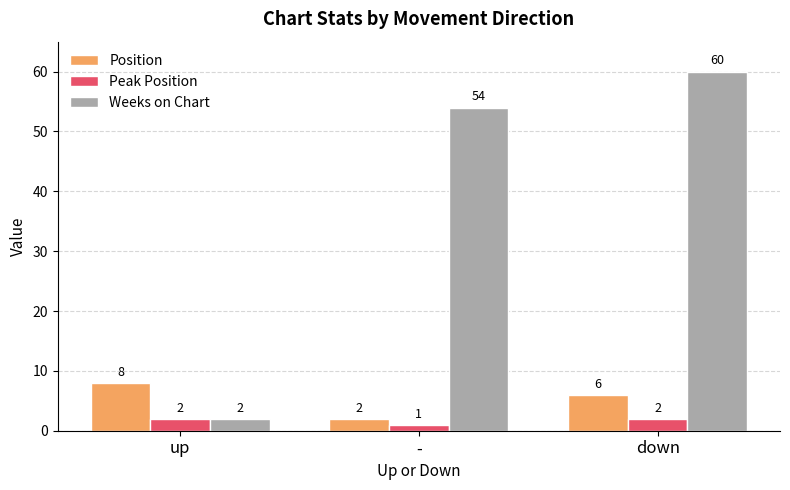

Reading left to right, what are all the values shown in this chart?

Position: up=8	-=2	down=6
Peak Position: up=2	-=1	down=2
Weeks on Chart: up=2	-=54	down=60